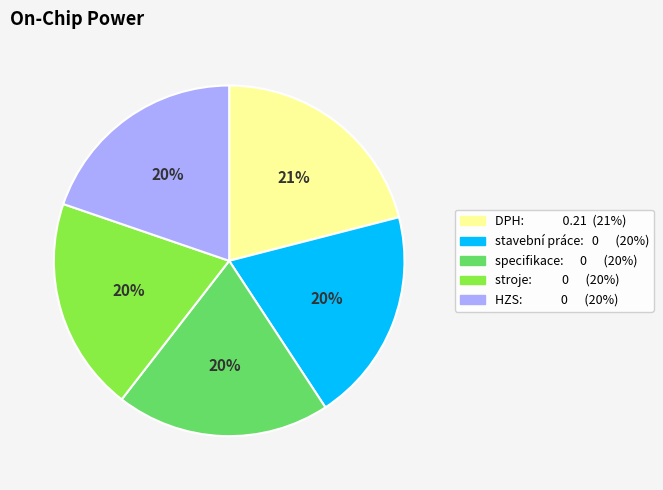

To the nearest percent, what is the difference between the stroje and DPH slice percentages?

1%